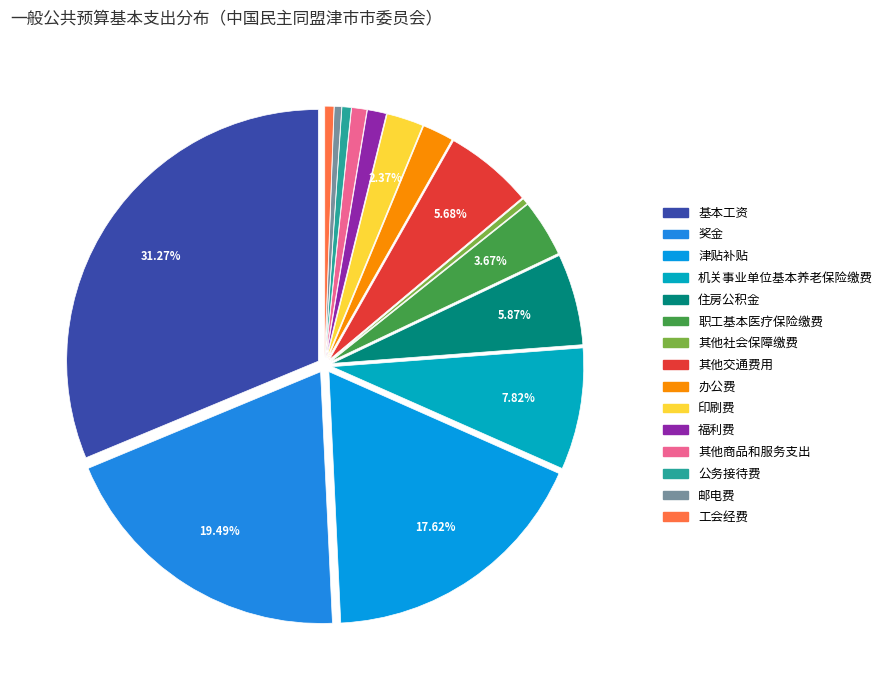

Count the number of slices in the pie.

15